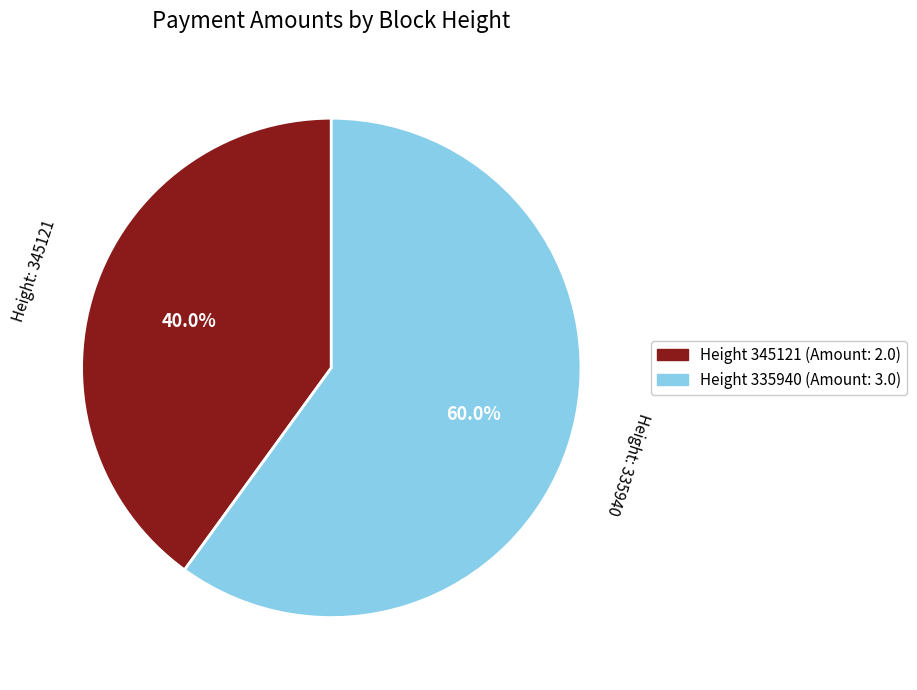

Is there any slice that represents more than half of the pie?

Yes